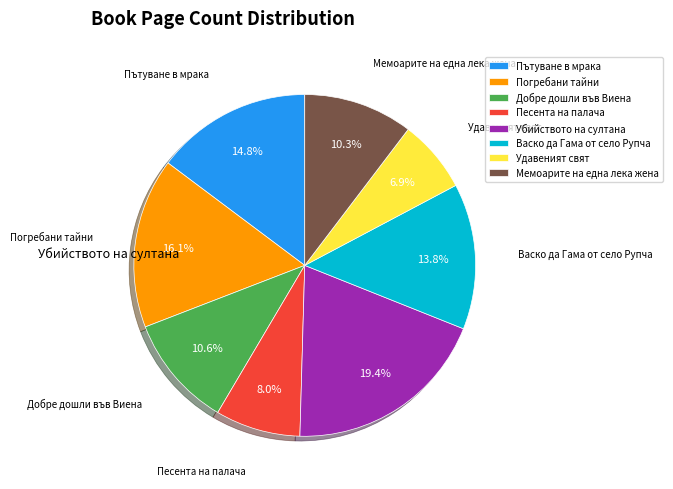

Between Погребани тайни and Добре дошли във Виена, which is larger?

Погребани тайни